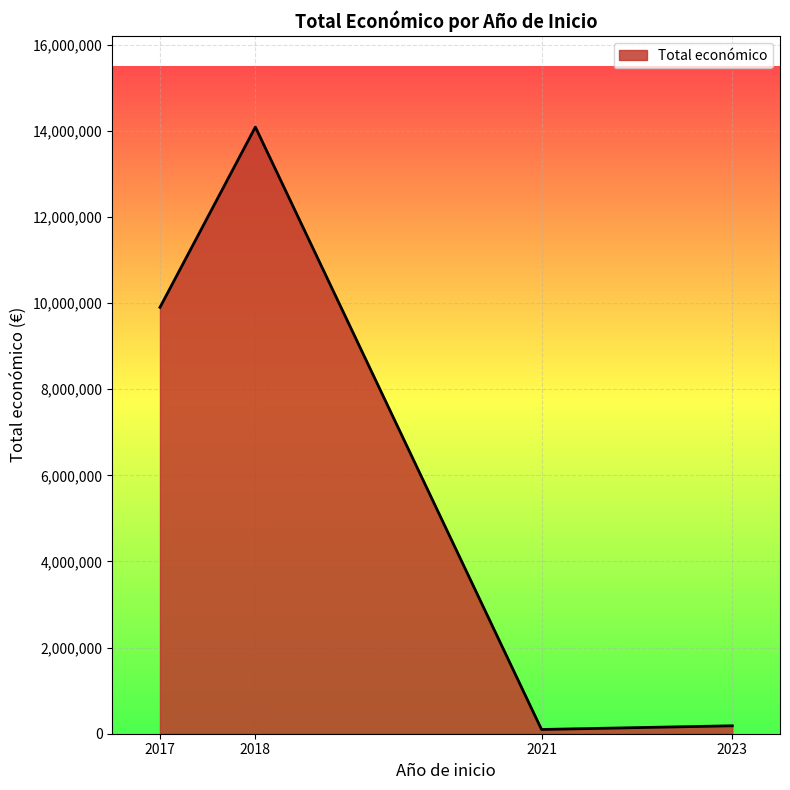

The value at 2023 is 184422. True or false?

True